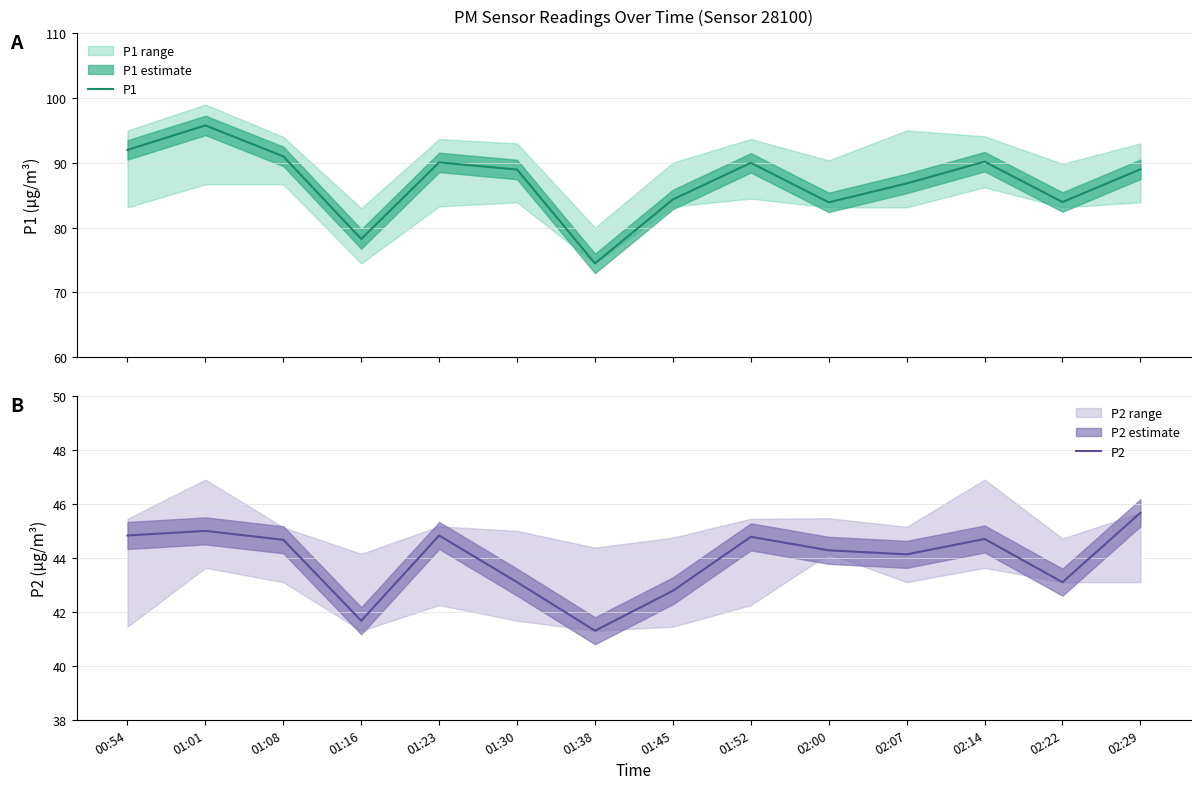

Is the value of P1 at 00:54 greater than the value of P2 at 01:30?

Yes